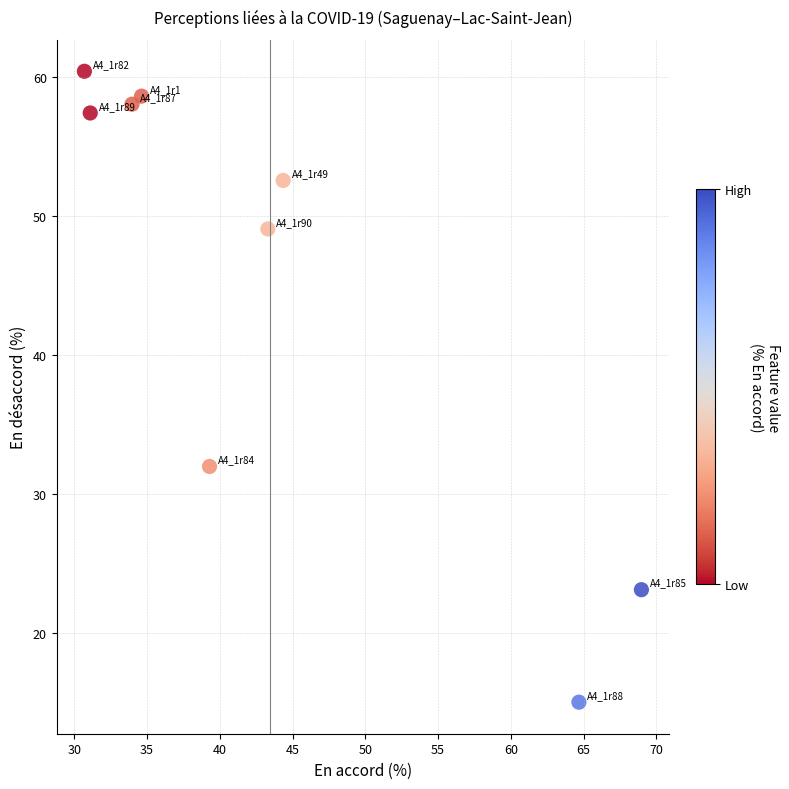

What Y value in the scatter plot is closest to 37?

32.0